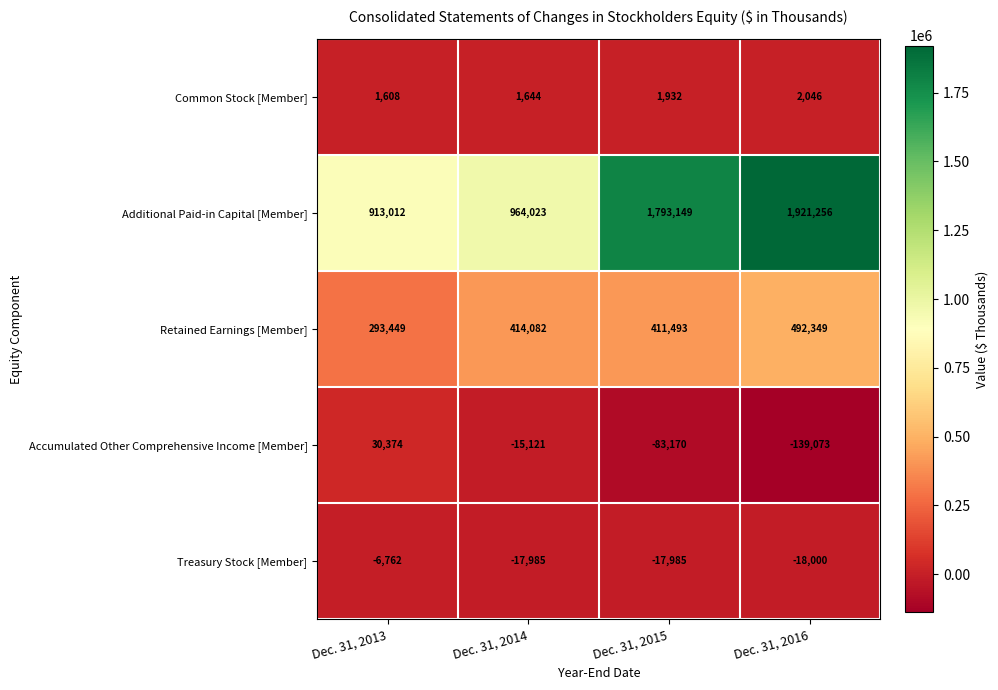

Reading left to right, what are all the values shown in this chart?

Common Stock [Member]: 1608	1644	1932	2046
Additional Paid-in Capital [Member]: 913012	964023	1793149	1921256
Retained Earnings [Member]: 293449	414082	411493	492349
Accumulated Other Comprehensive Income [Member]: 30374	-15121	-83170	-139073
Treasury Stock [Member]: -6762	-17985	-17985	-18000